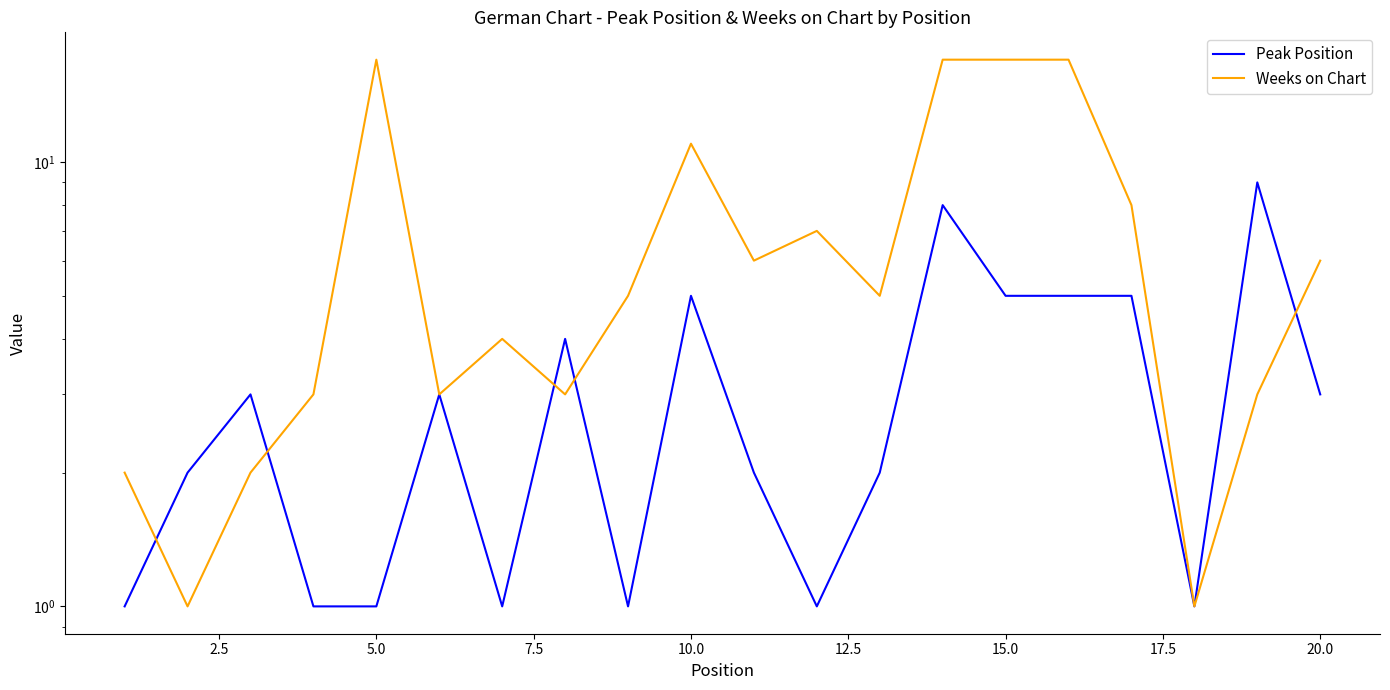

Is the value of Peak Position at 17 greater than the value of Weeks on Chart at 12?

No